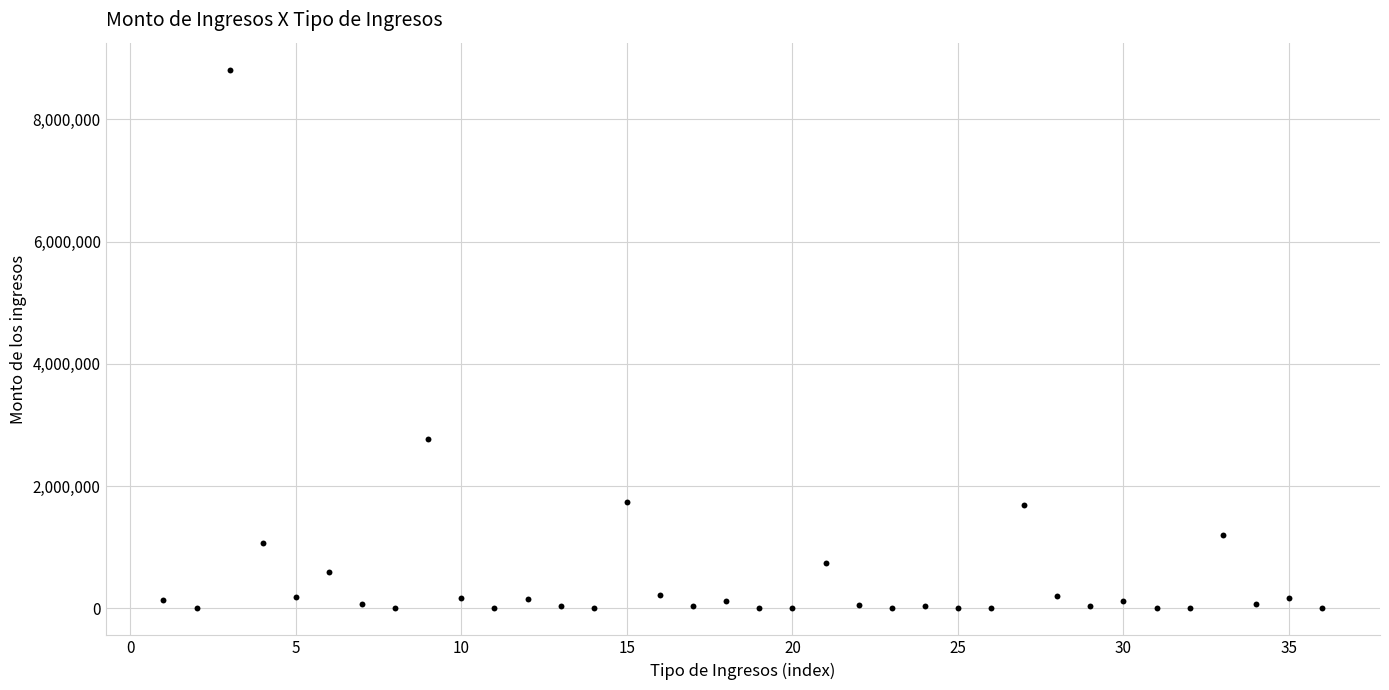

What Y value in the scatter plot is closest to 4405581?

2769393.1